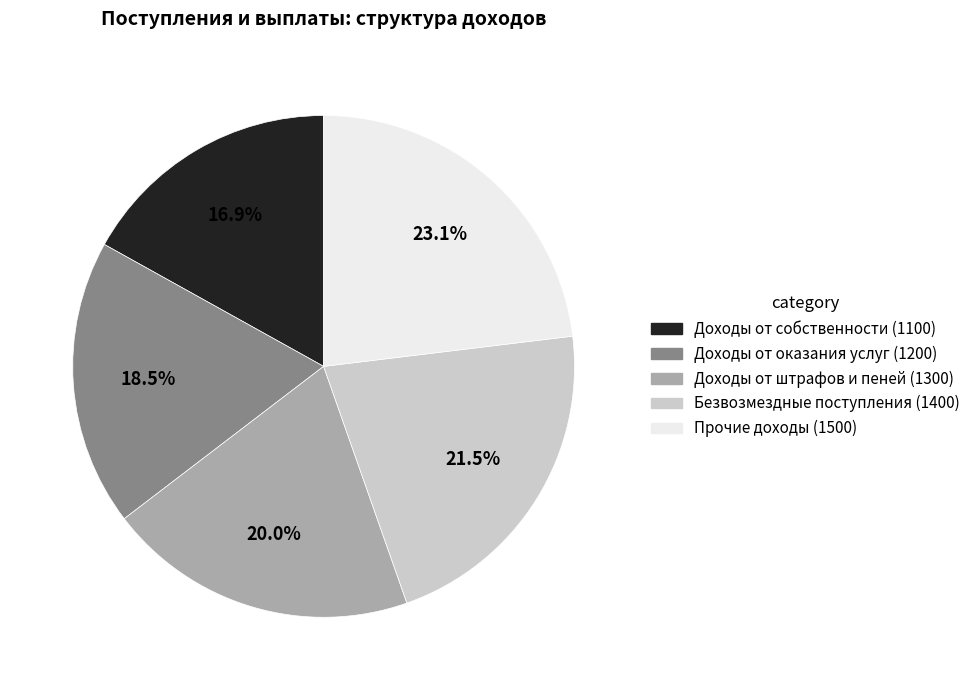

What percentage is the Доходы от собственности slice, to the nearest percent?

17%